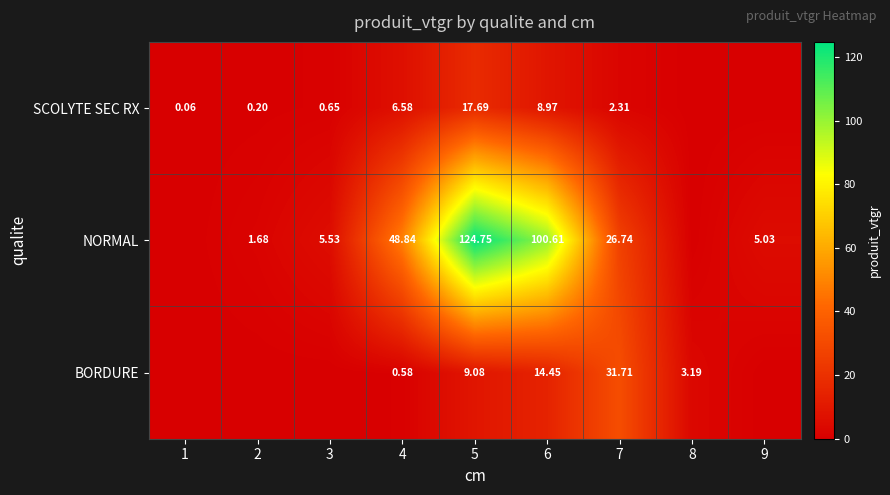

What is the maximum value shown in the chart?

124.8